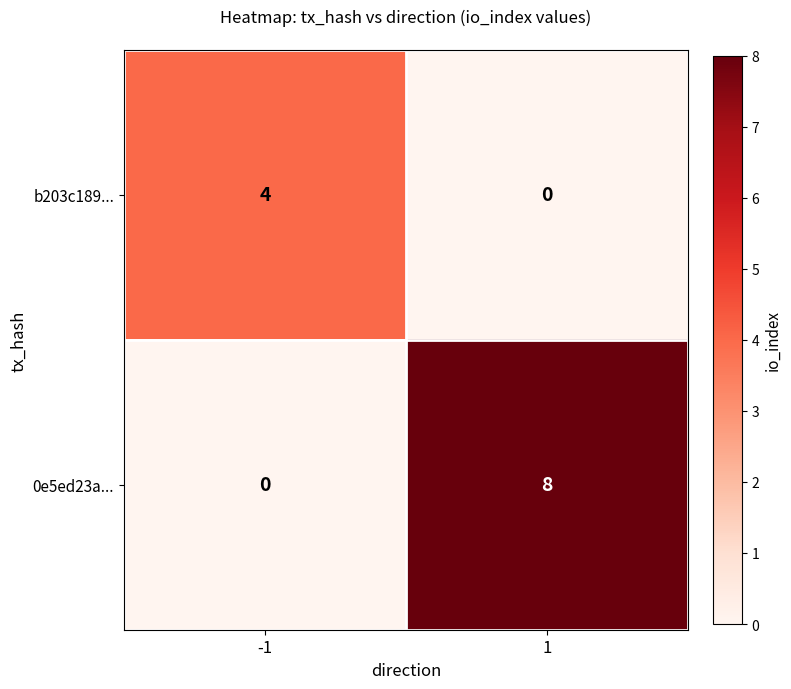

The b203c189... series shows 0 at 1. True or false?

True